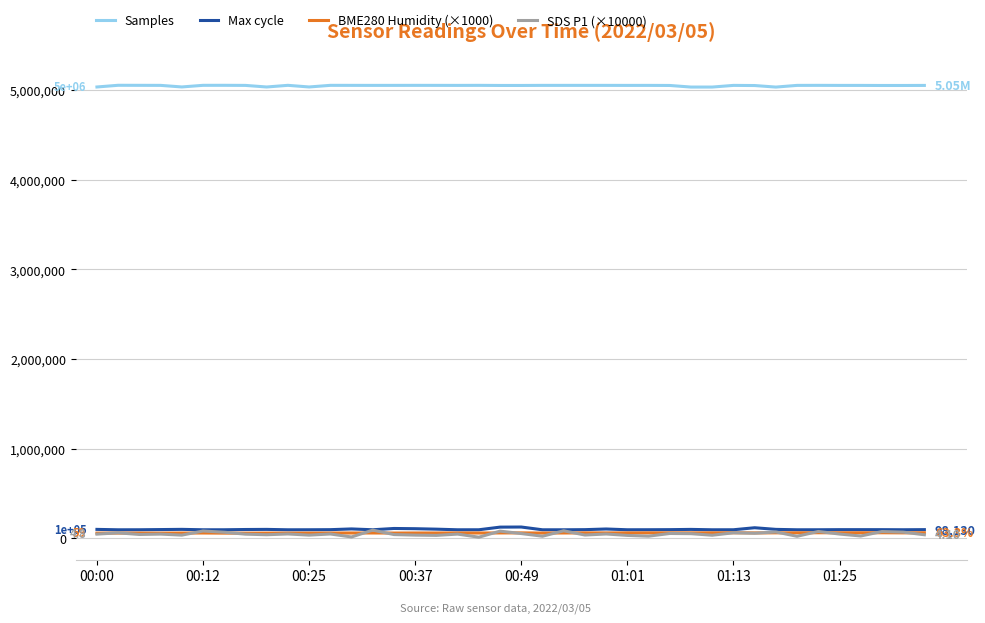

True or false: Samples and BME280 Humidity (×1000) intersect in this chart.

False